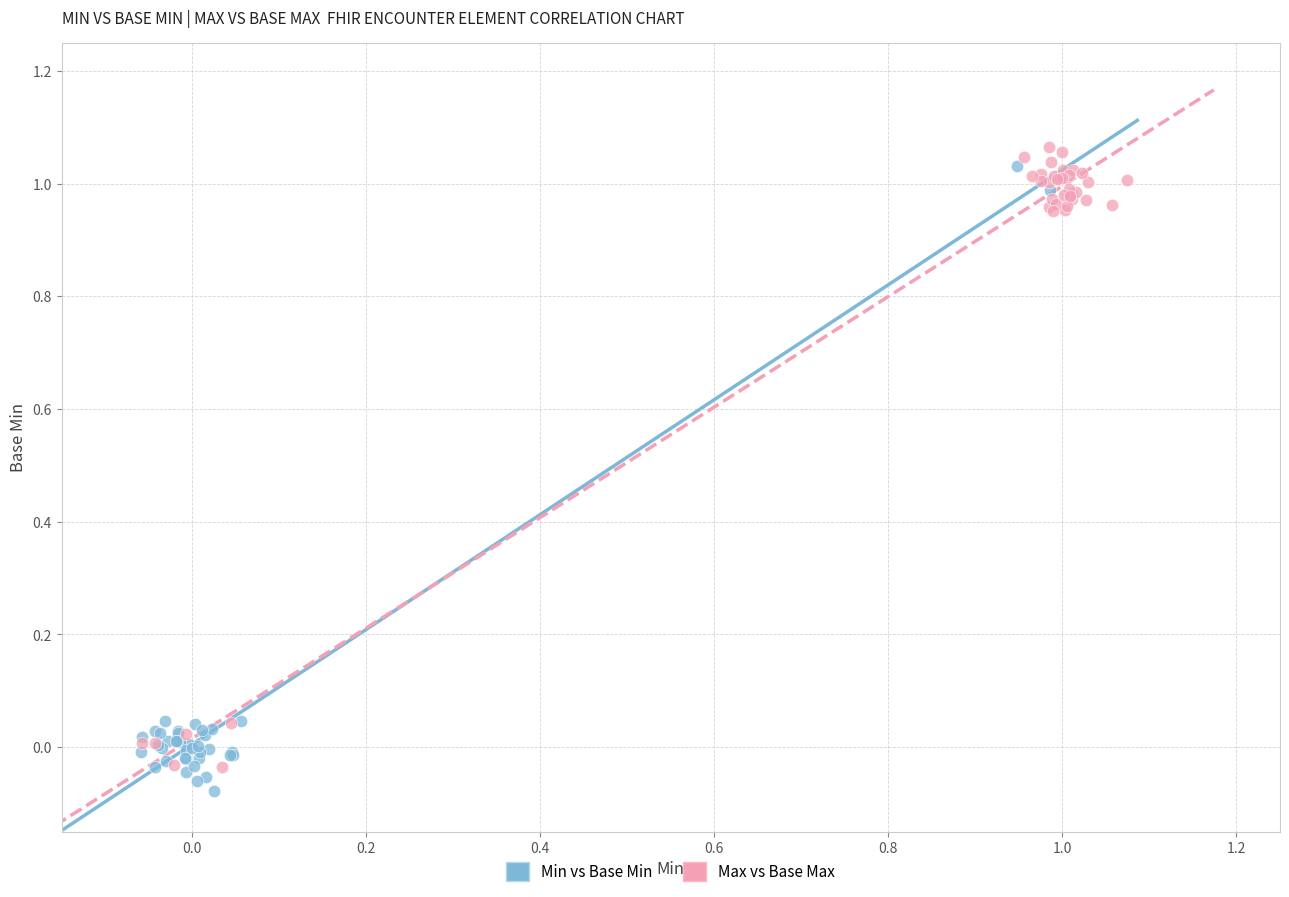

What are all the series names shown in the legend?

Min vs Base Min, Max vs Base Max